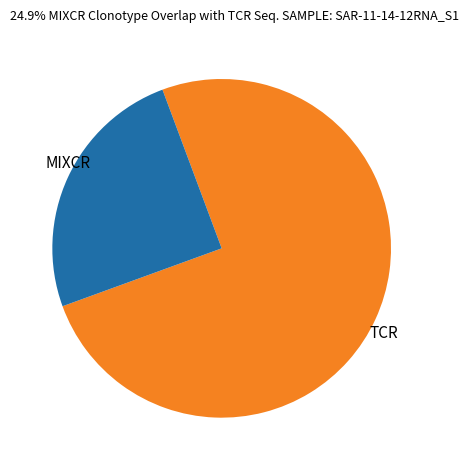

What is the smallest slice in the pie chart?

MIXCR